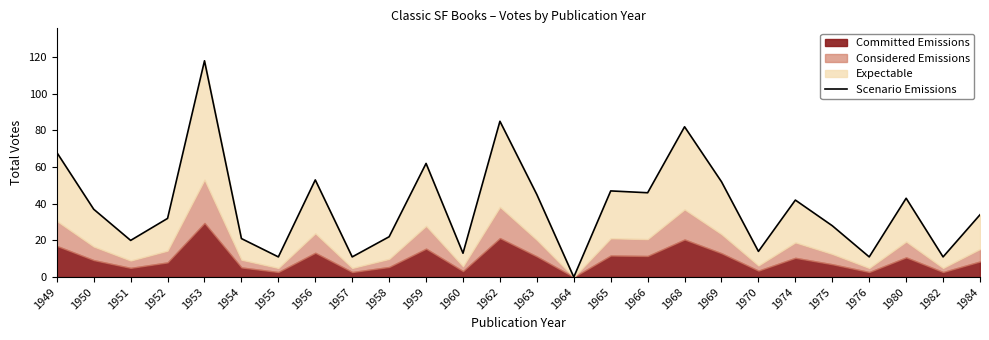

What is the greatest value displayed?

118